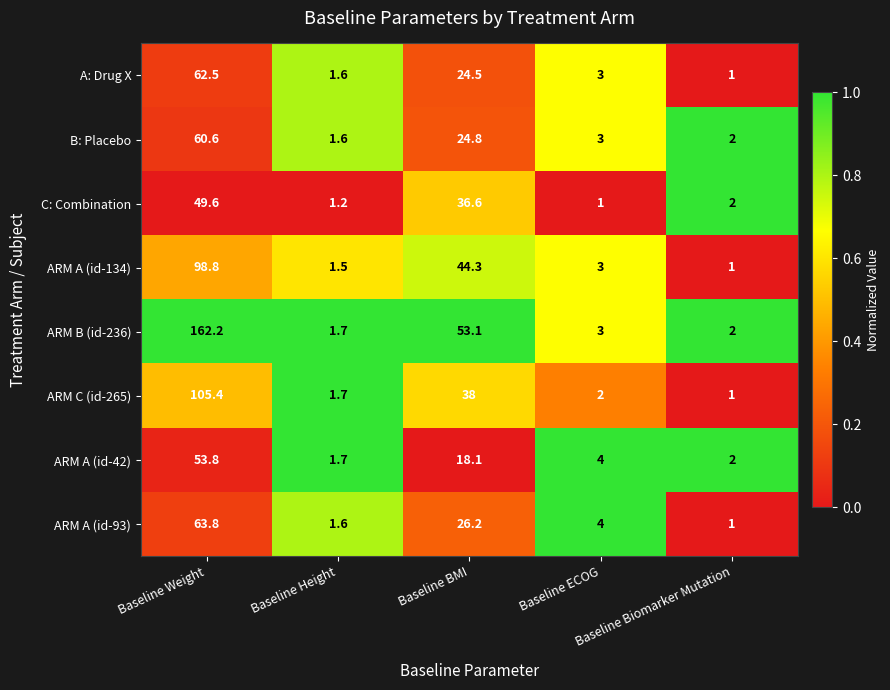

What is the greatest value displayed?

162.2